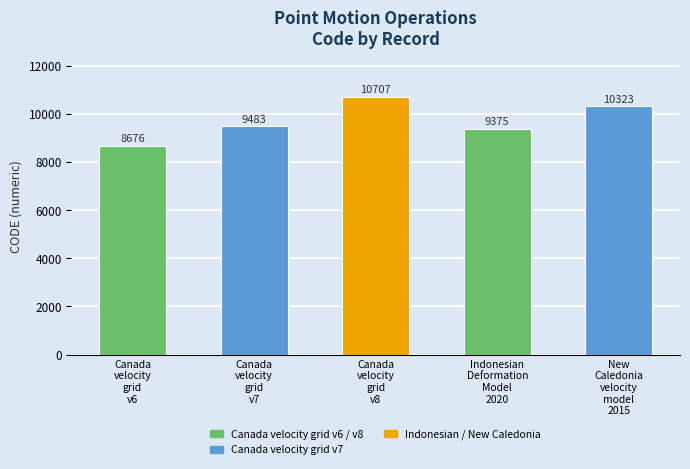

Between Canada
velocity
grid
v8 and Canada
velocity
grid
v6, which is larger?

Canada
velocity
grid
v8